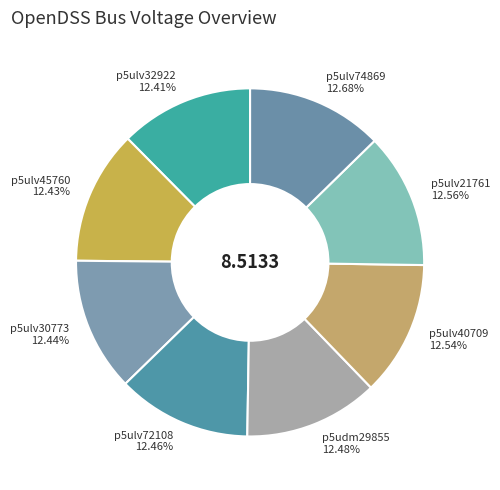

Approximately how many times larger is the value at p5udm29855 compared to p5ulv40709?

1.0